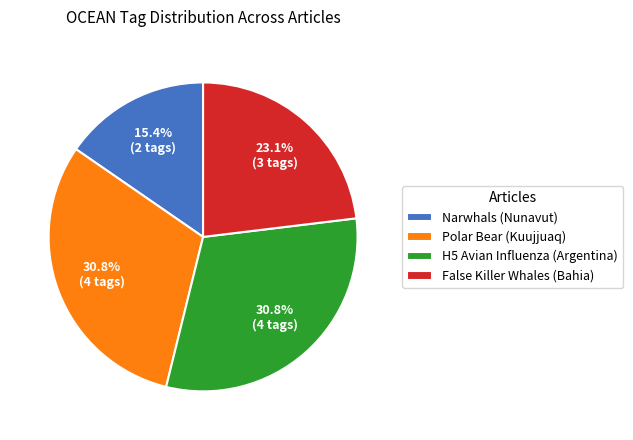

What is the smallest slice in the pie chart?

Narwhals (Nunavut)